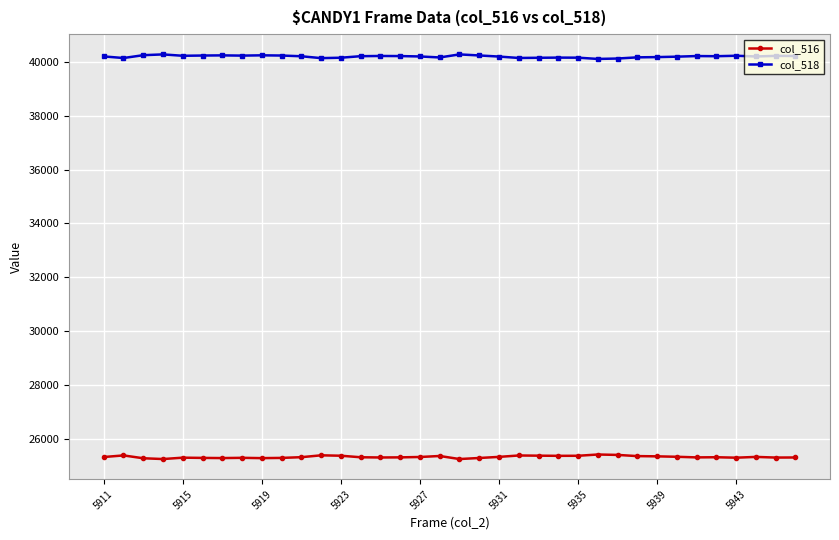

What is the sum of all col_516 values?

912261